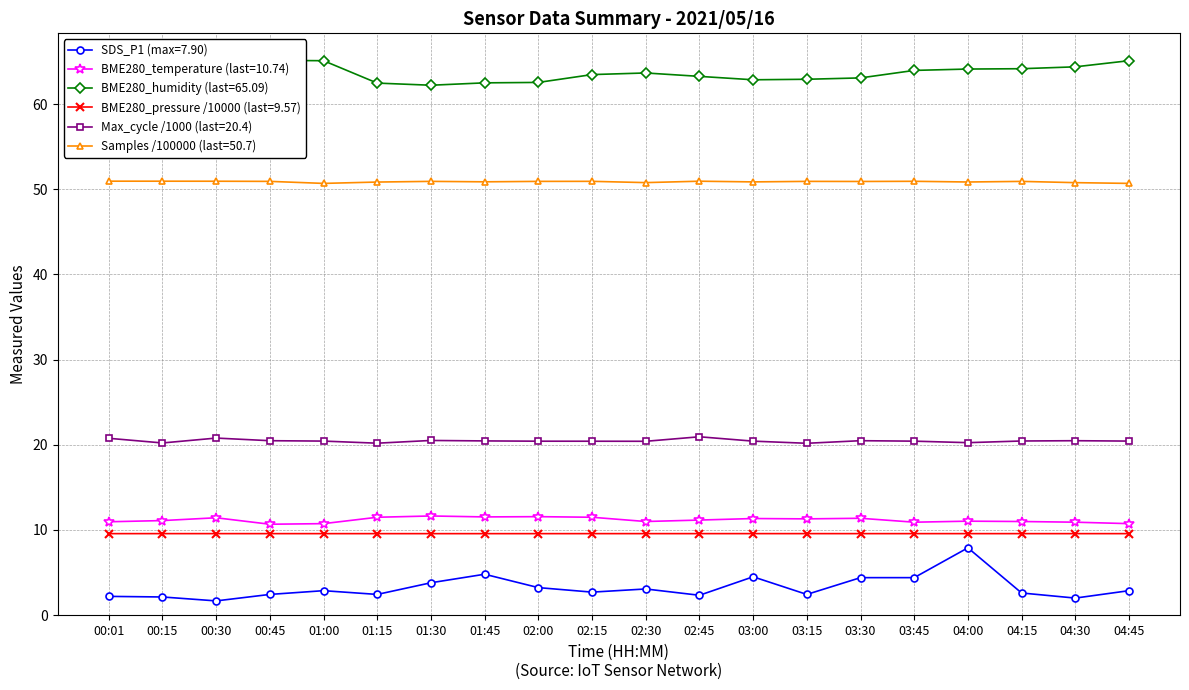

Reading right to left, list all the values displayed in this chart.

SDS_P1: 2.9	2.0	2.6	7.9	4.4	4.4	2.4	4.5	2.3	3.1	2.7	3.2	4.8	3.8	2.4	2.9	2.4	1.7	2.1	2.2
BME280_temperature: 10.7	10.9	11.0	11.0	10.9	11.4	11.3	11.3	11.2	11.0	11.5	11.6	11.5	11.6	11.5	10.7	10.7	11.4	11.1	11.0
BME280_humidity: 65.1	64.4	64.2	64.1	64.0	63.1	62.9	62.9	63.2	63.6	63.5	62.5	62.5	62.2	62.5	65.1	65.1	62.2	63.1	63.4
BME280_pressure: 9.6	9.6	9.6	9.6	9.6	9.6	9.6	9.6	9.6	9.6	9.6	9.6	9.6	9.6	9.6	9.6	9.6	9.6	9.6	9.6
Max_cycle: 20.4	20.5	20.4	20.2	20.4	20.5	20.2	20.4	20.9	20.4	20.4	20.4	20.5	20.5	20.2	20.4	20.5	20.8	20.2	20.8
Samples: 50.7	50.8	50.9	50.8	50.9	50.9	50.9	50.9	50.9	50.8	50.9	50.9	50.9	50.9	50.8	50.7	50.9	50.9	50.9	50.9